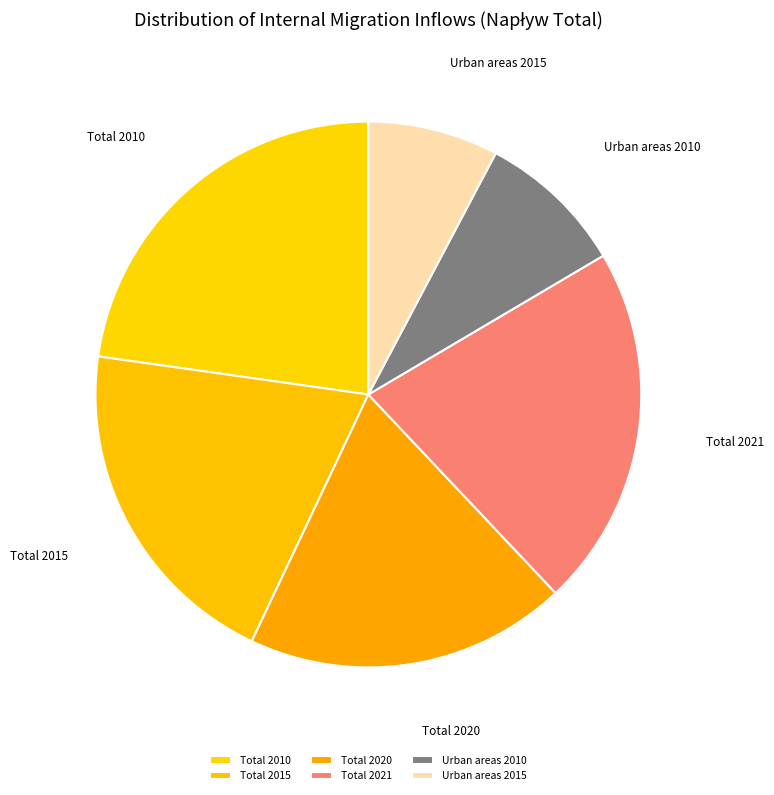

Approximately how many times larger is the value at Urban areas 2015 compared to Total 2020?

0.4